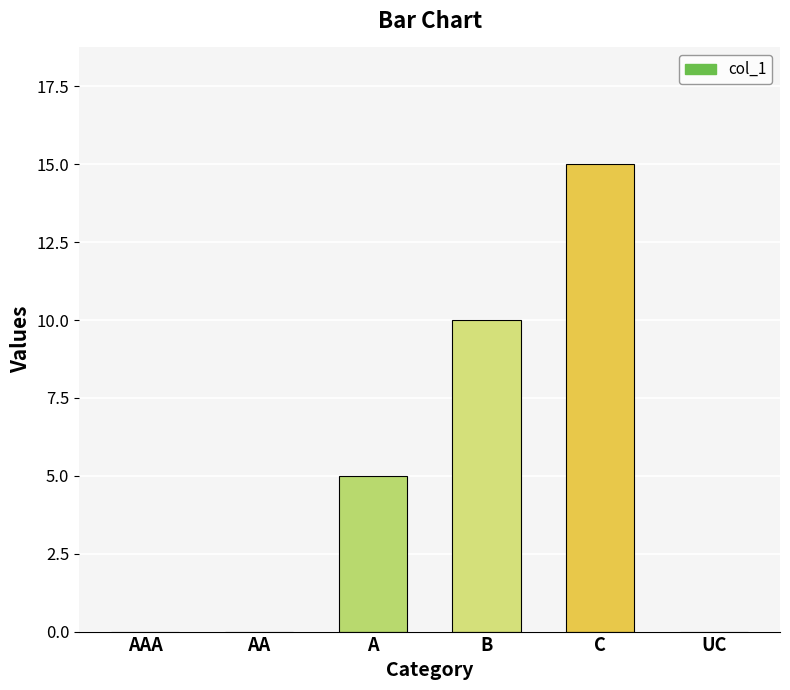

Is it true that the value at UC is 0?

True